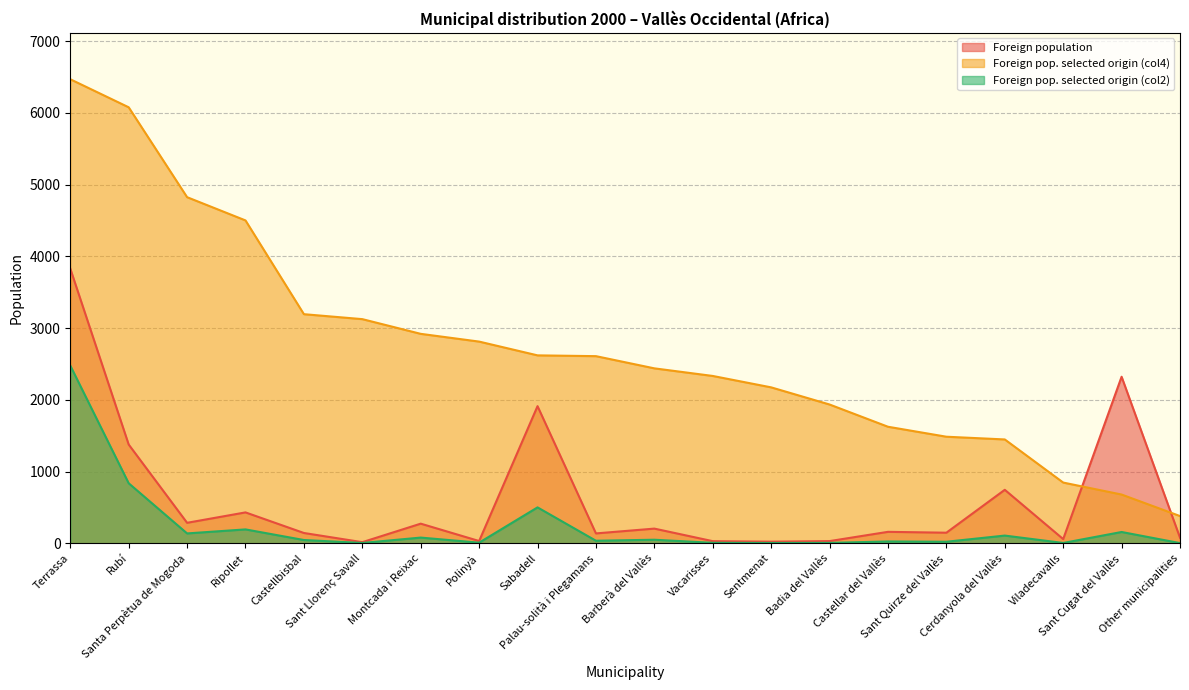

What position from the right is Palau-solità i Plegamans?

11